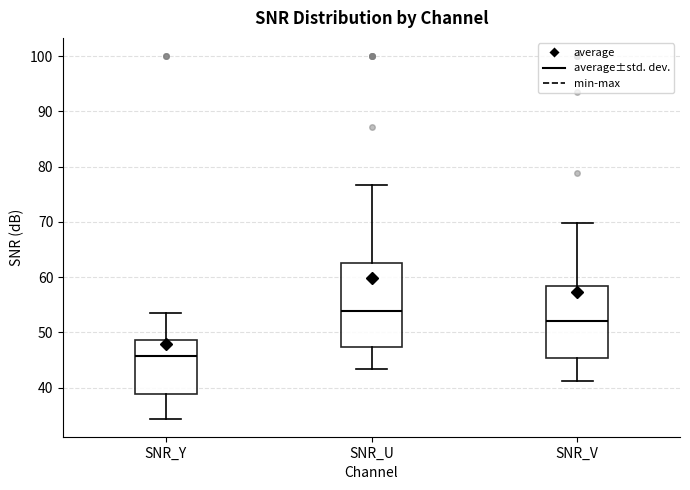

Which box has the highest median line?

SNR_U